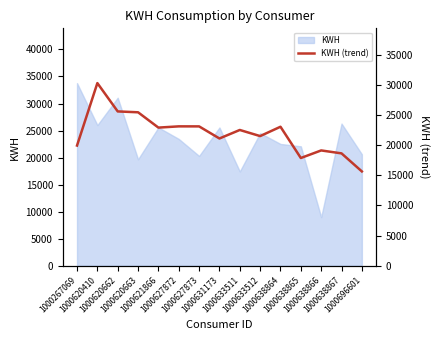

Does the chart display data point markers on the line(s)?

No